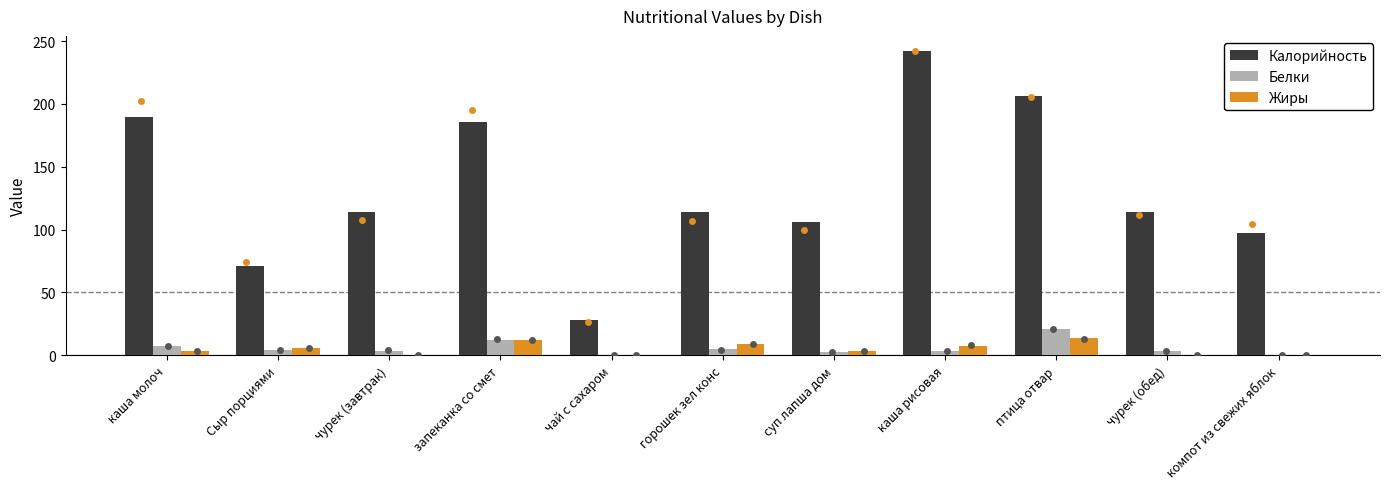

At how many categories does at least one series exceed 128?

4